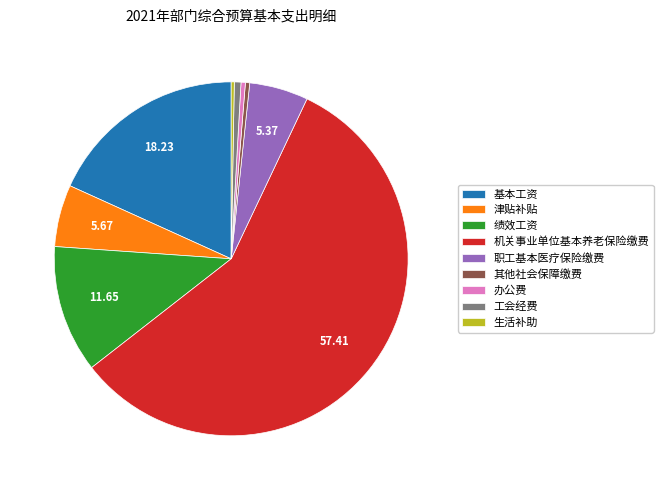

Is 绩效工资 the majority of the pie?

No